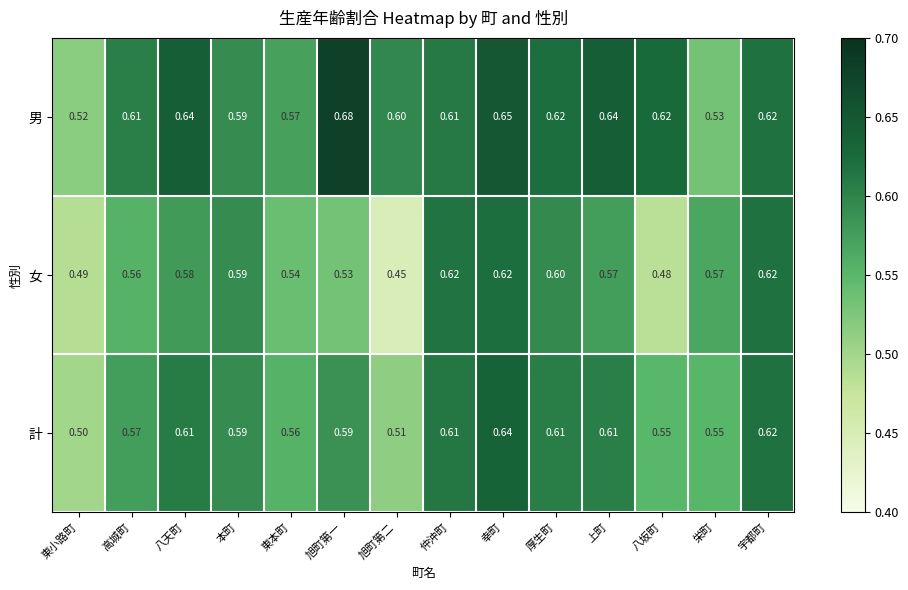

Rank the series by their maximum value, from lowest to highest.

女, 計, 男